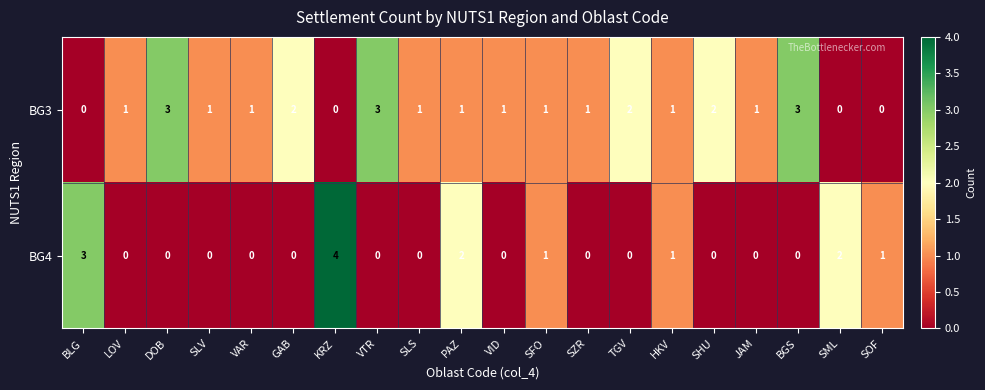

Which series has the largest total across all categories?

BG3